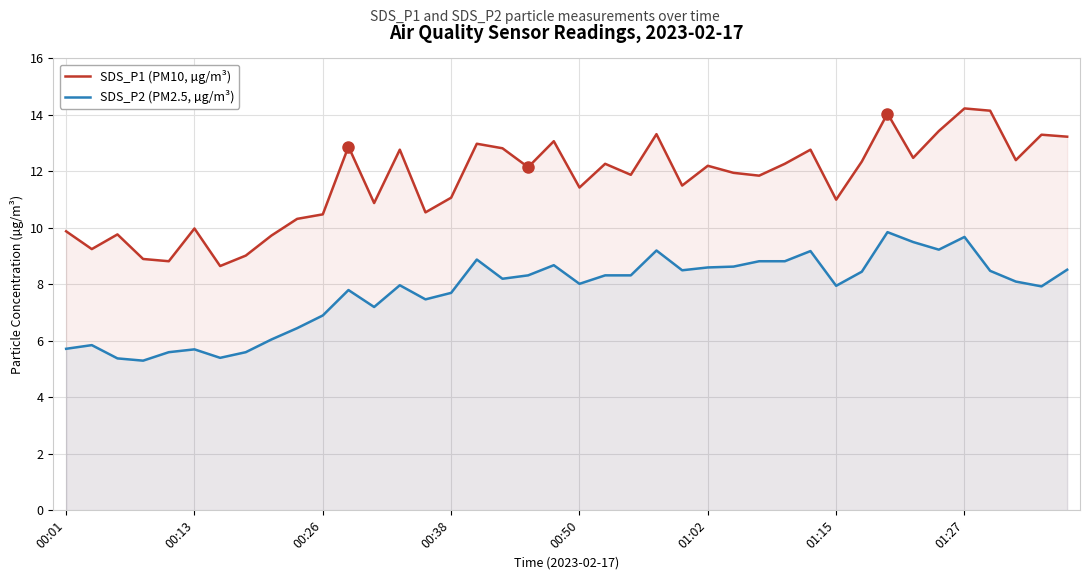

List the series in order of their peak value, highest first.

SDS_P1 (PM10, µg/m³), SDS_P2 (PM2.5, µg/m³)